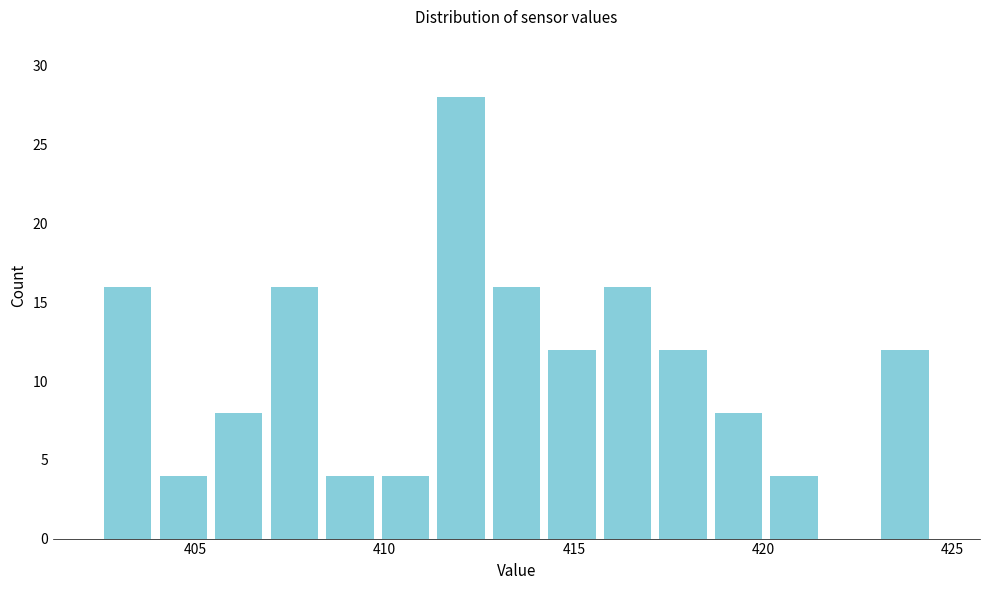

Read against the x-axis, roughly where is the centre of the tallest bar?

412.0